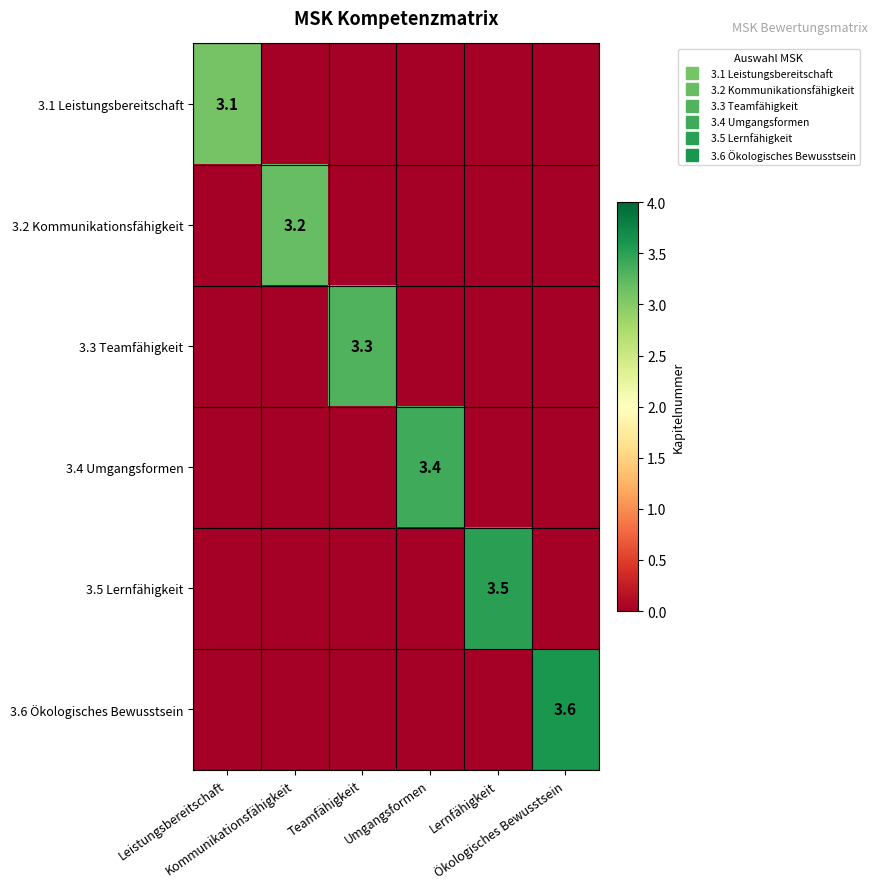

Which series has the largest total across all categories?

3.6 Ökologisches Bewusstsein